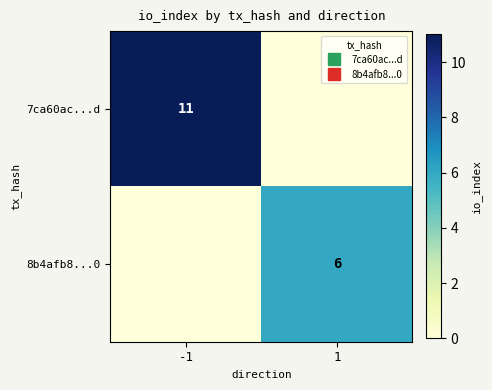

At which label does 7ca60ac...d reach its peak?

-1